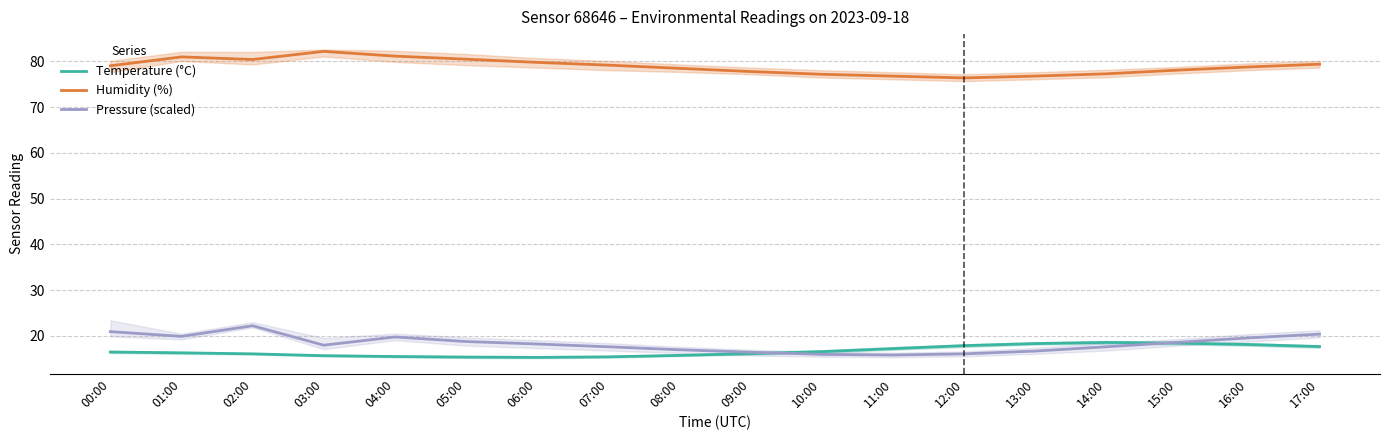

True or false: Pressure (scaled) and Humidity (%) cross at least once.

False